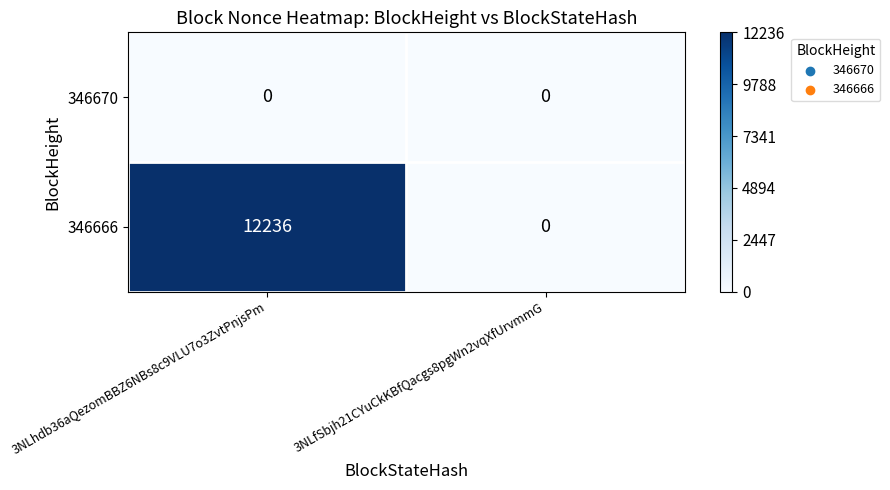

List the labels in order of 346666 value, largest first.

3NLhdb36aQezomBBZ6NBs8c9VLU7o3ZvtPnjsPm, 3NLfSbjh21CYuCkKBfQacgs8pgWn2vqXfUrvmmG